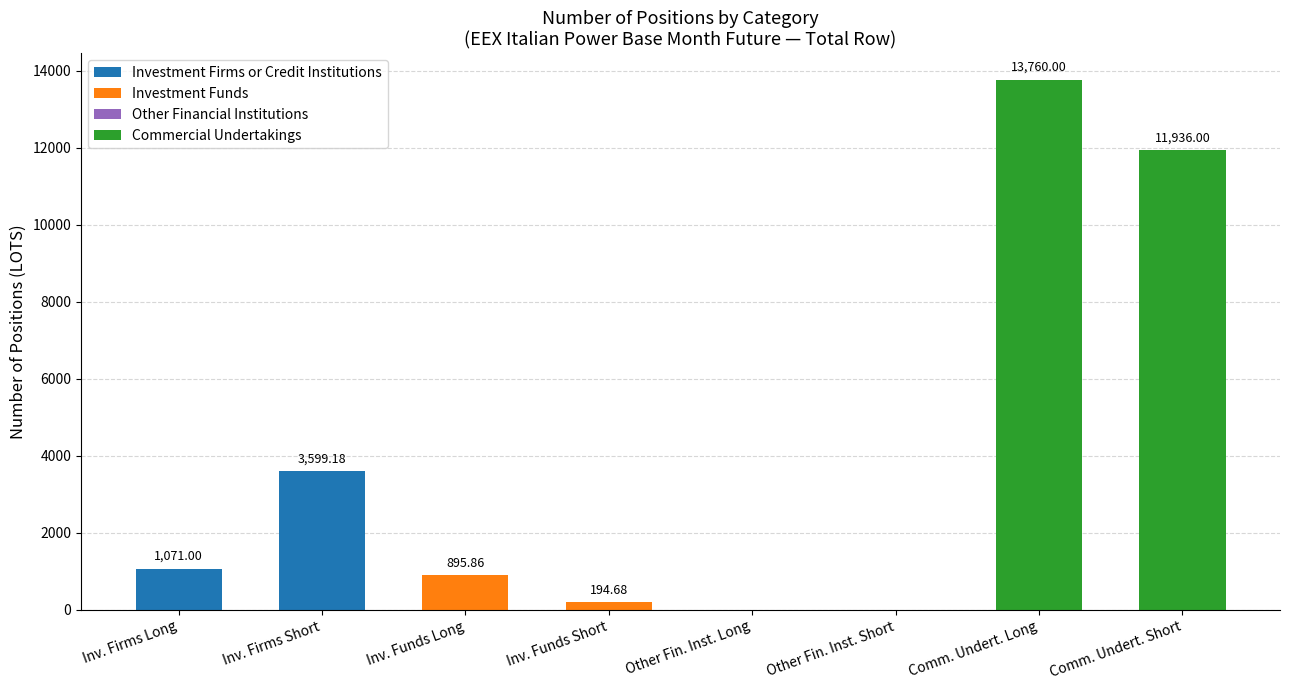

How many categories are shown in the chart?

8